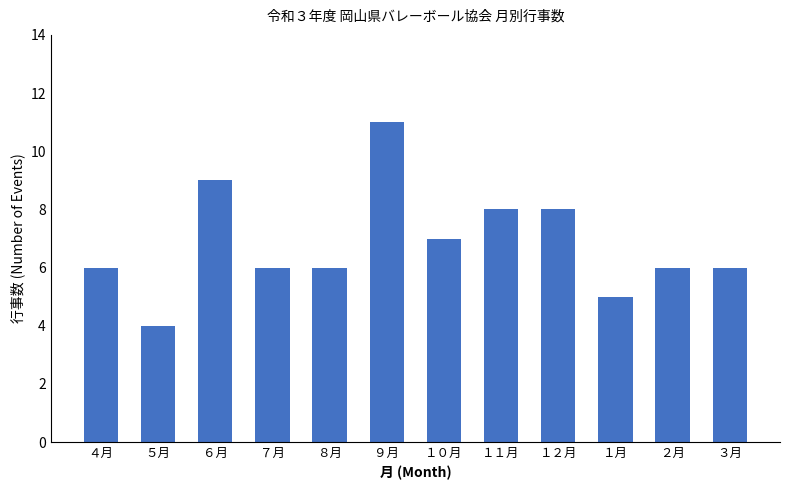

Approximately how many times larger is the value at ６月 compared to １０月?

1.3